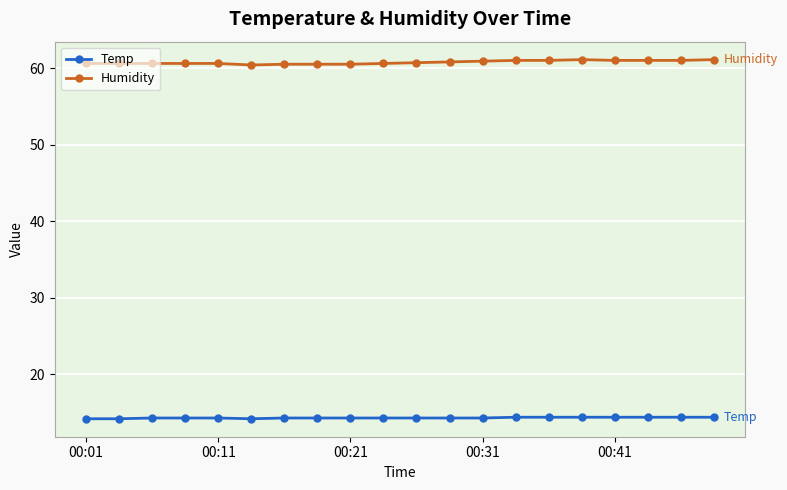

At how many categories does at least one series exceed 22?

20